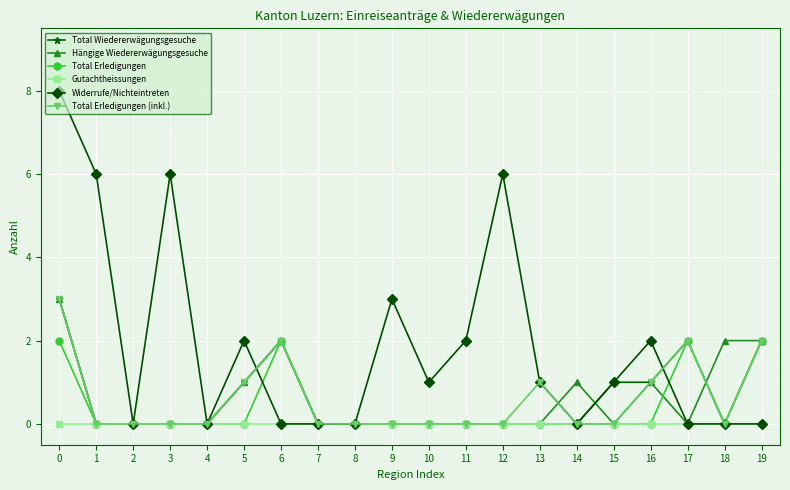

Is it true that Total Erledigungen (inkl.) equals 0 at 12?

True